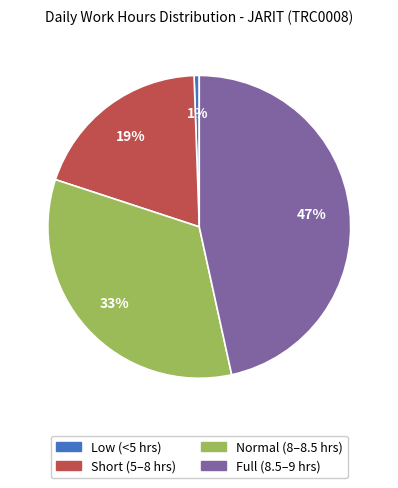

Does any single category account for the majority?

No